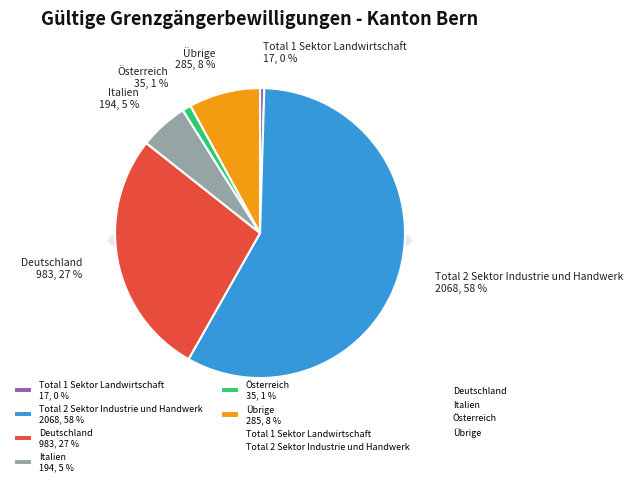

Does any single category account for the majority?

Yes